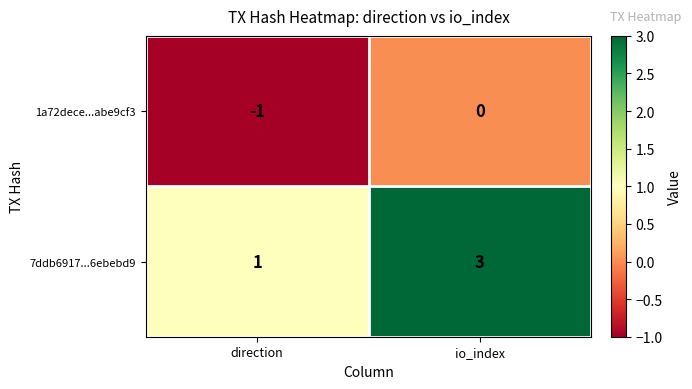

Reading right to left, list all the values displayed in this chart.

1a72dece...abe9cf3: io_index=0	direction=-1
7ddb6917...6ebebd9: io_index=3	direction=1